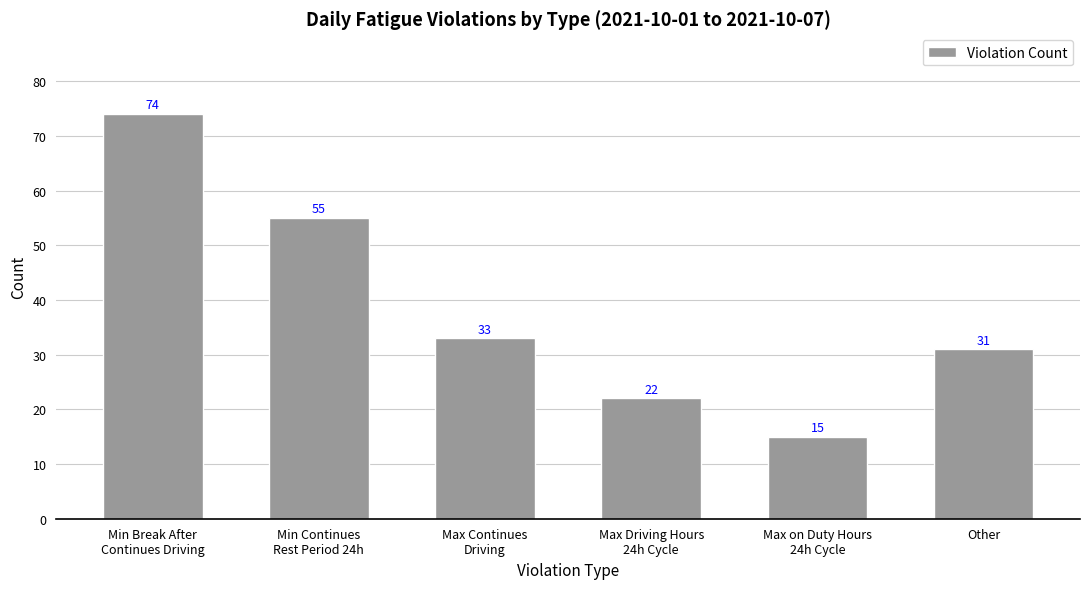

What is the difference between the maximum and minimum values?

59